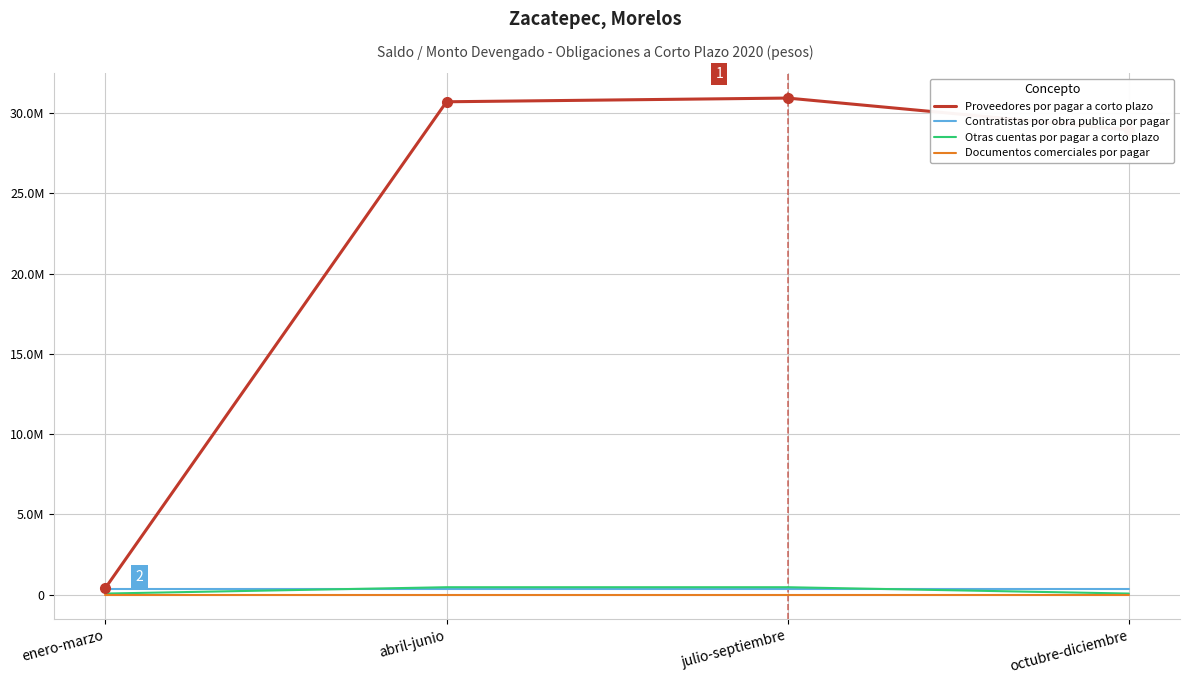

The value of Otras cuentas por pagar a corto plazo at julio-septiembre is 774199.0. True or false?

False